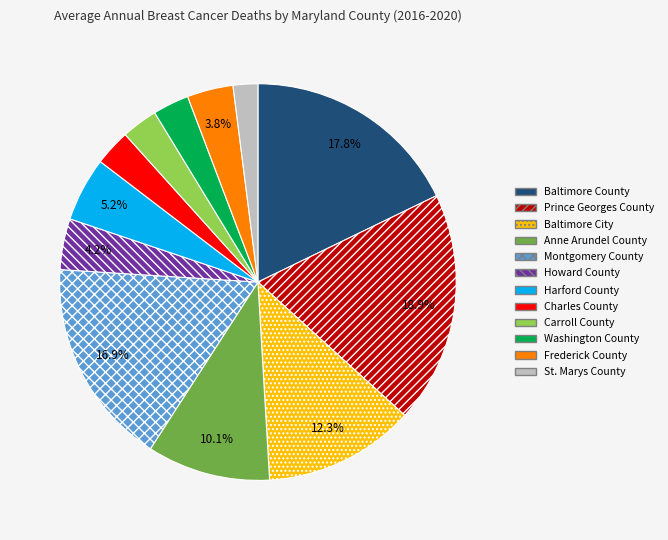

To the nearest percent, what is the average slice percentage?

8%